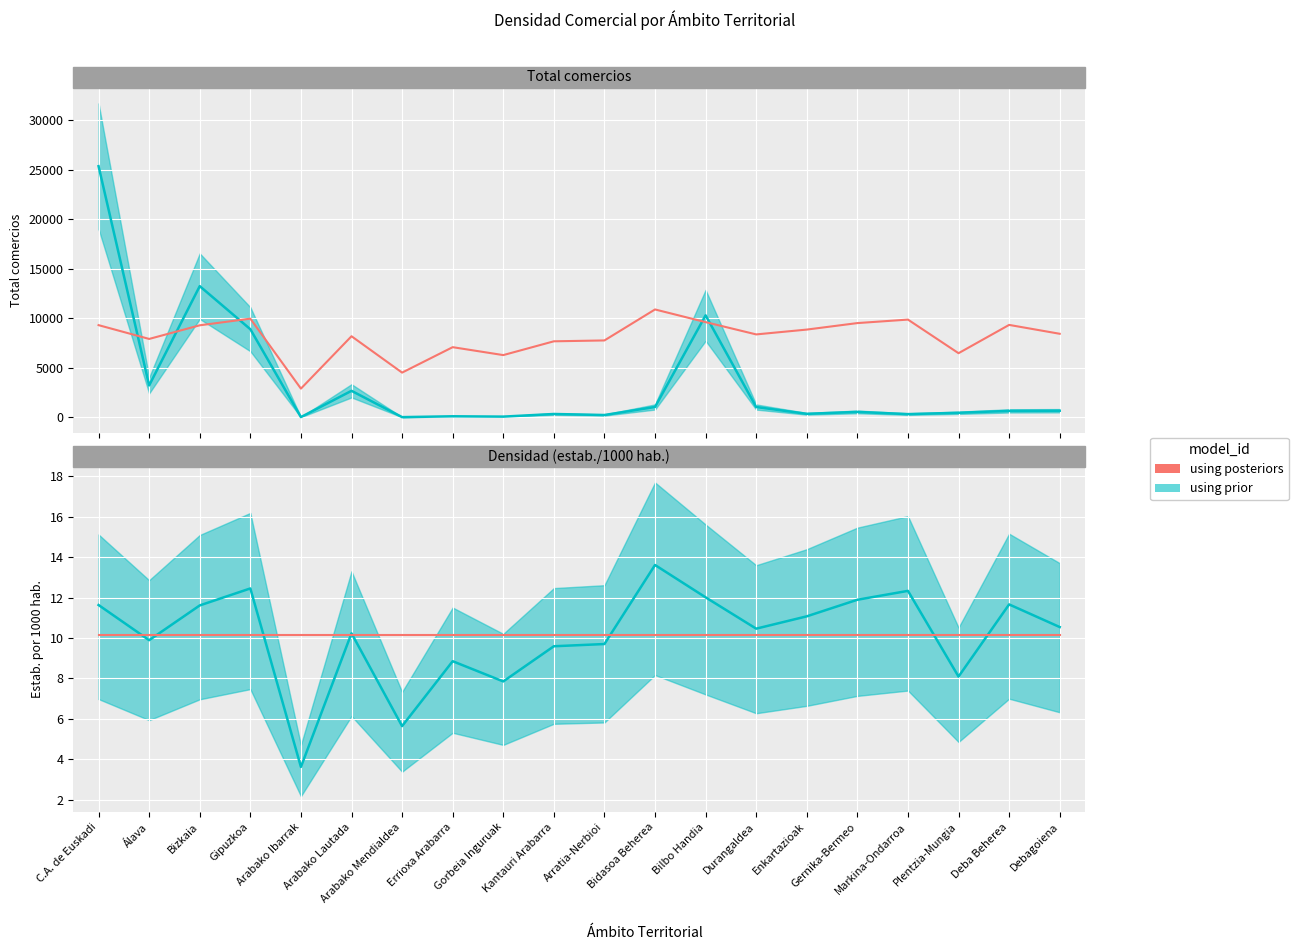

How many interior local valleys does the Densidad (estab. por 1000 hab.) series have?

6